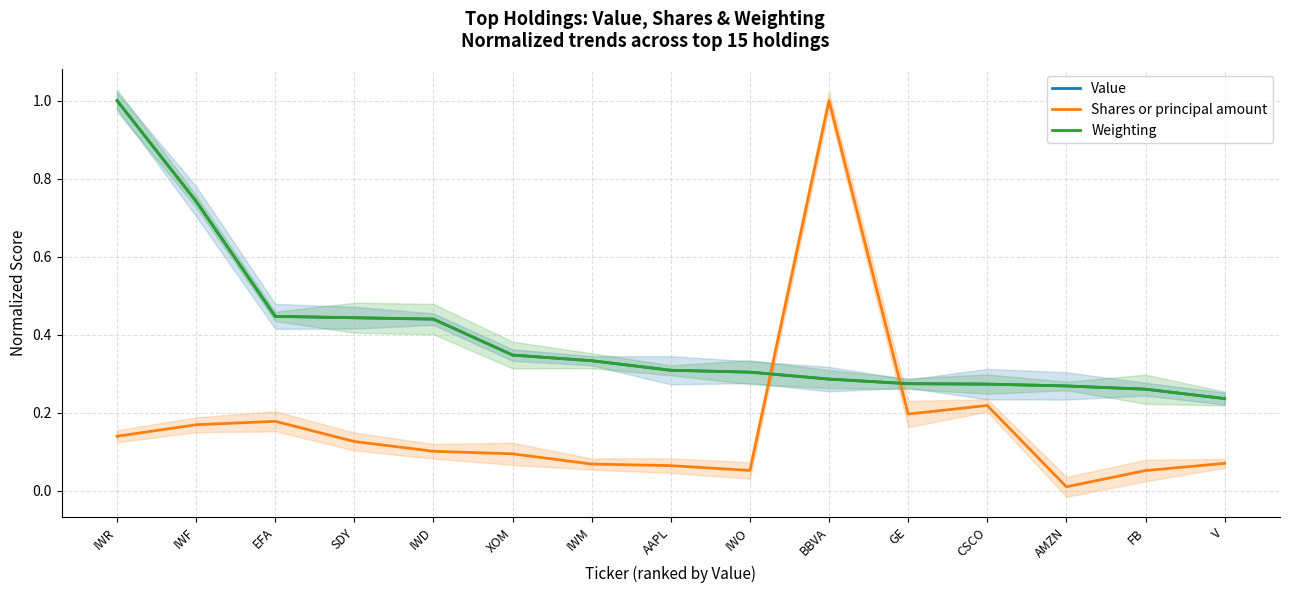

What position from the left is XOM?

6